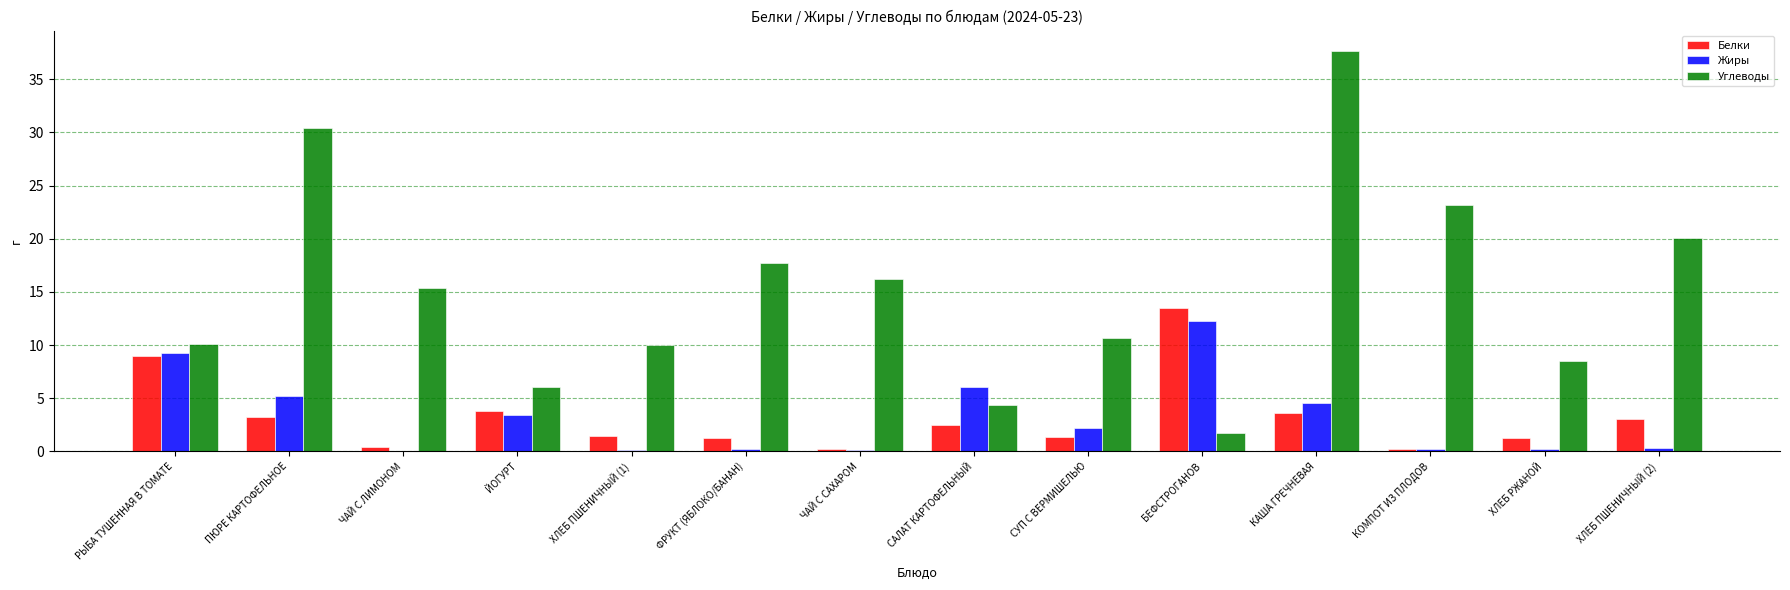

Read the Белки value at ЙОГУРТ.

3.8